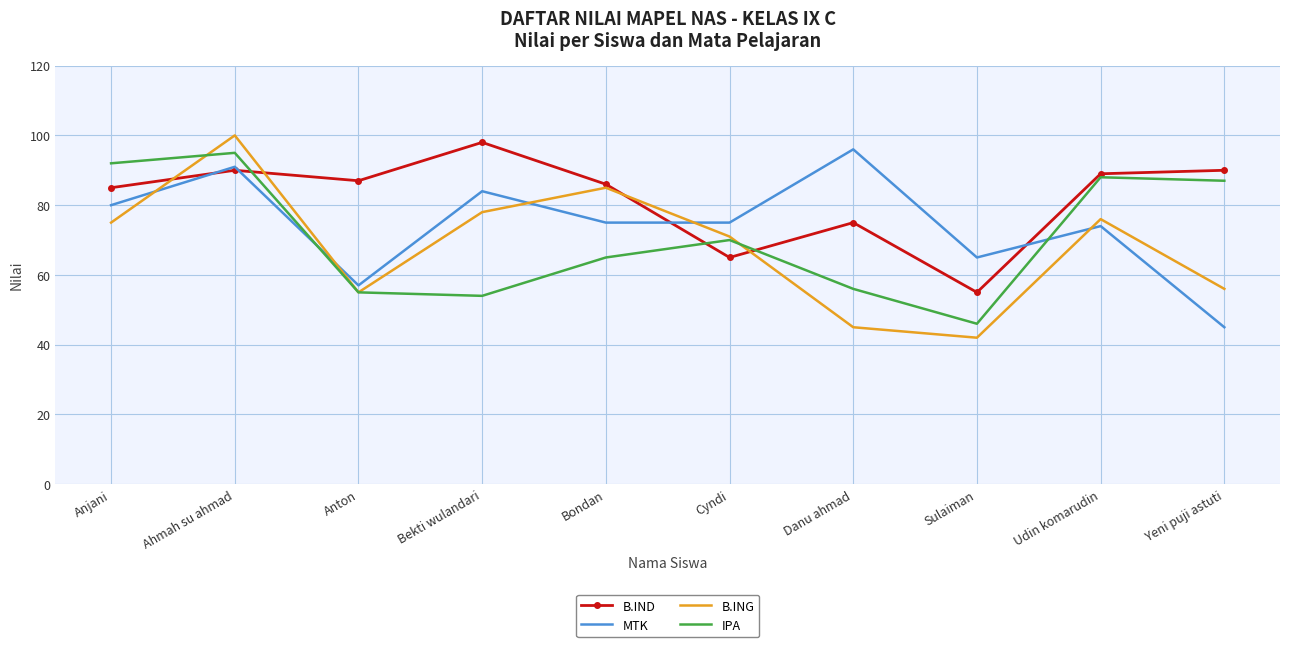

The B.IND series shows 154 at Udin komarudin. True or false?

False